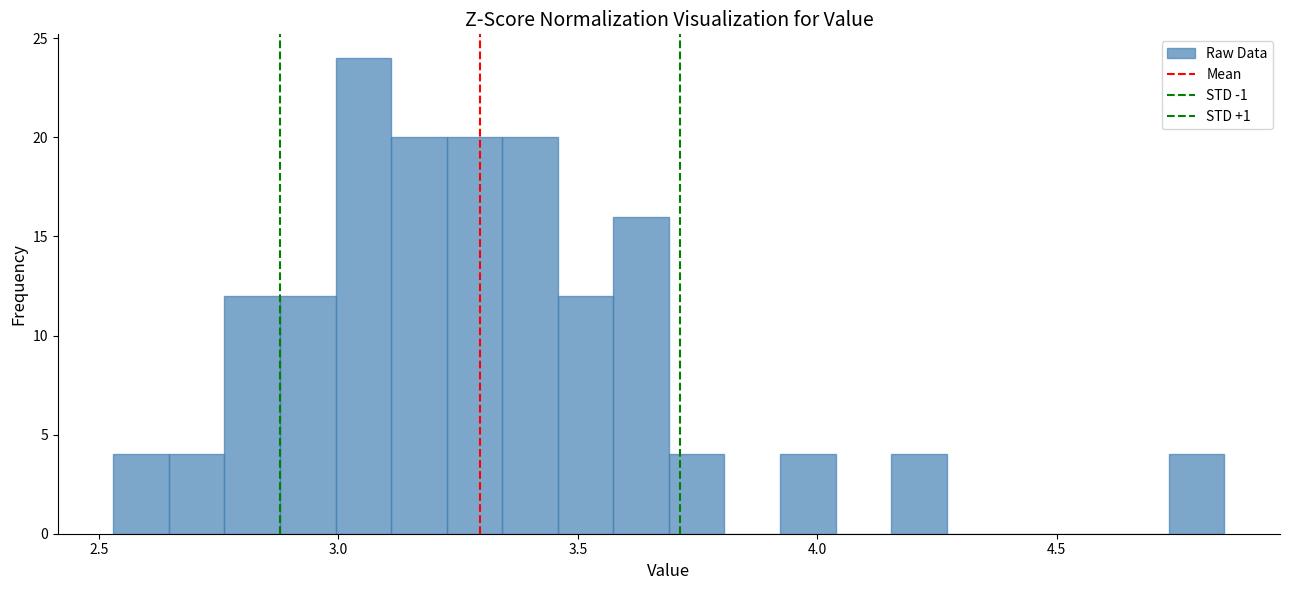

Read against the x-axis, roughly where is the centre of the tallest bar?

3.05